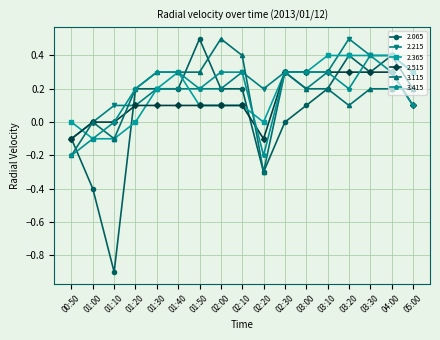

At which category does 2.065 reach its first local valley?

01:10